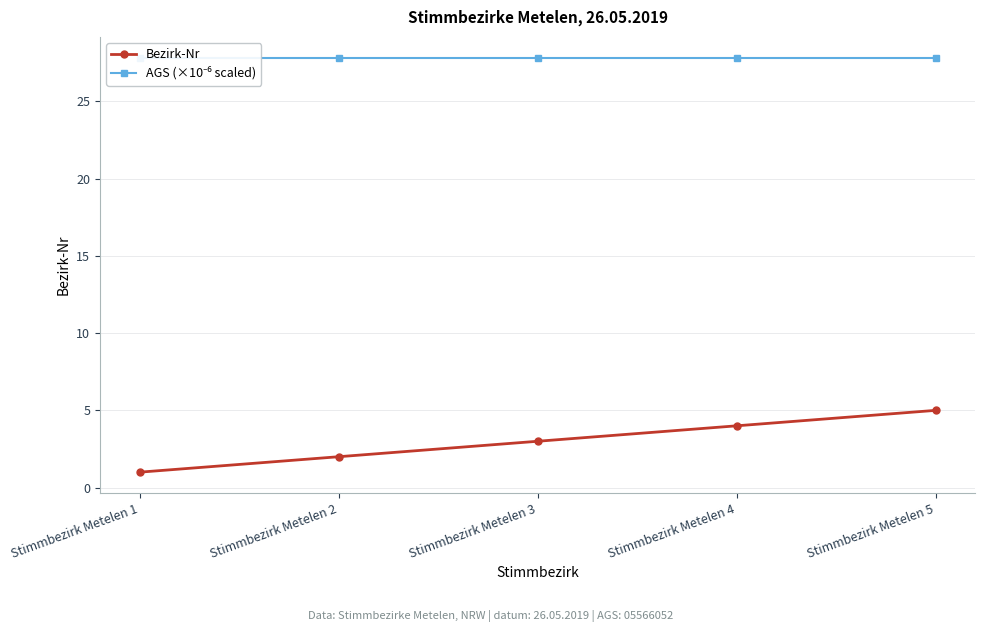

Does the chart have visible grid lines?

Yes